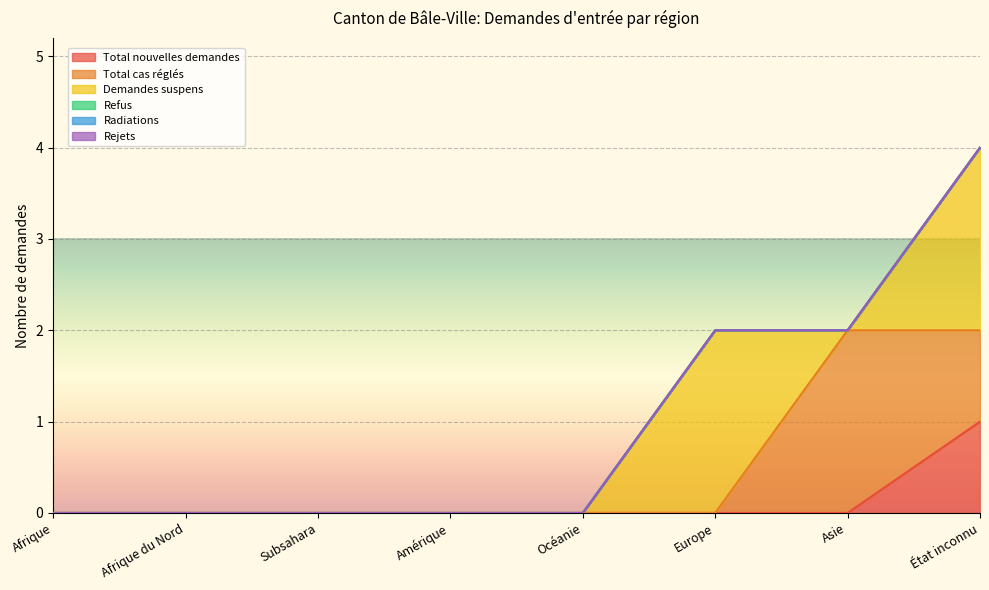

What are all the series names shown in the legend?

Total nouvelles demandes, Total cas réglés, Demandes suspens, Refus, Radiations, Rejets